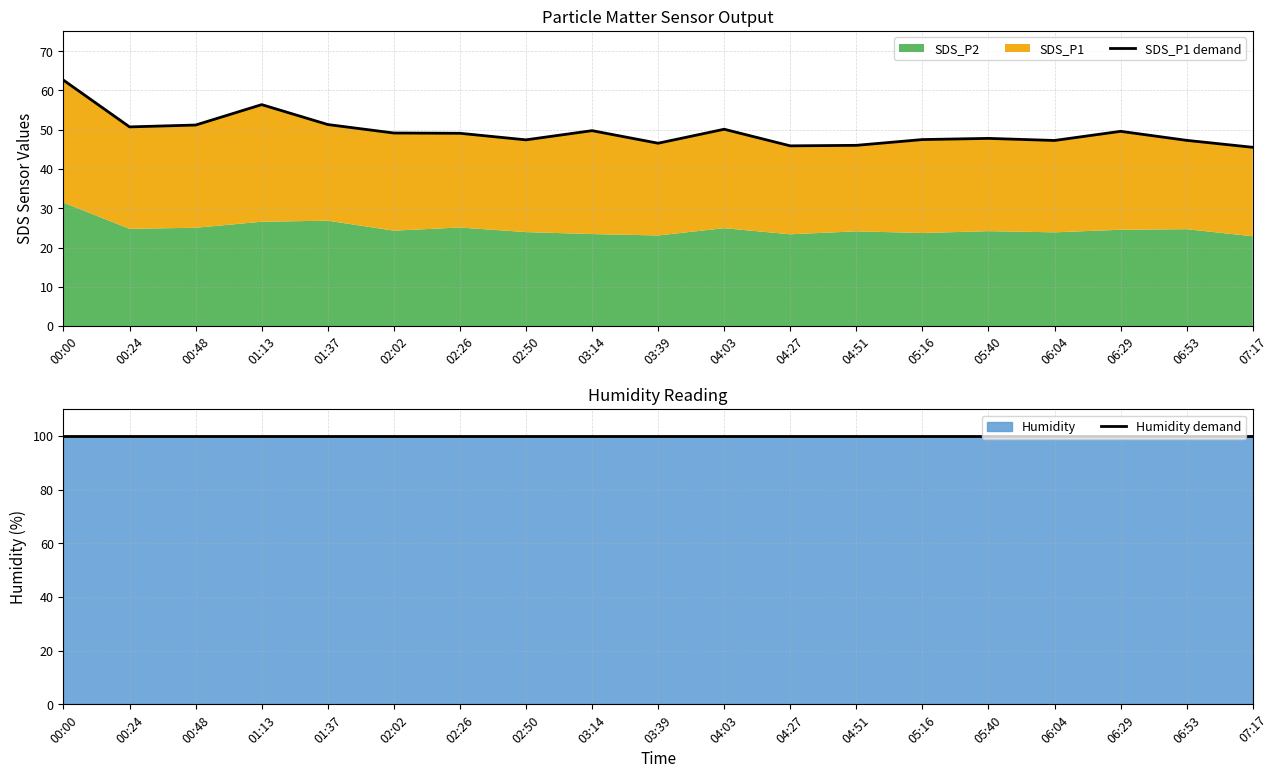

True or false: SDS_P1 demand and Humidity demand cross at least once.

False